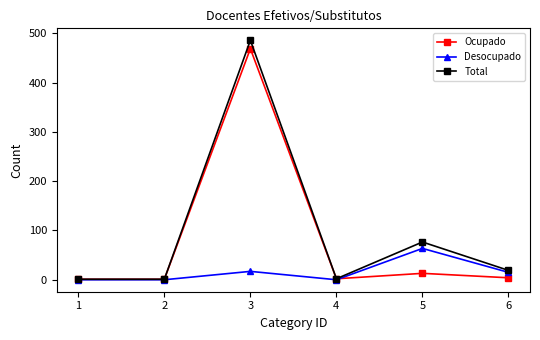

Which series has the widest spread of values?

Total